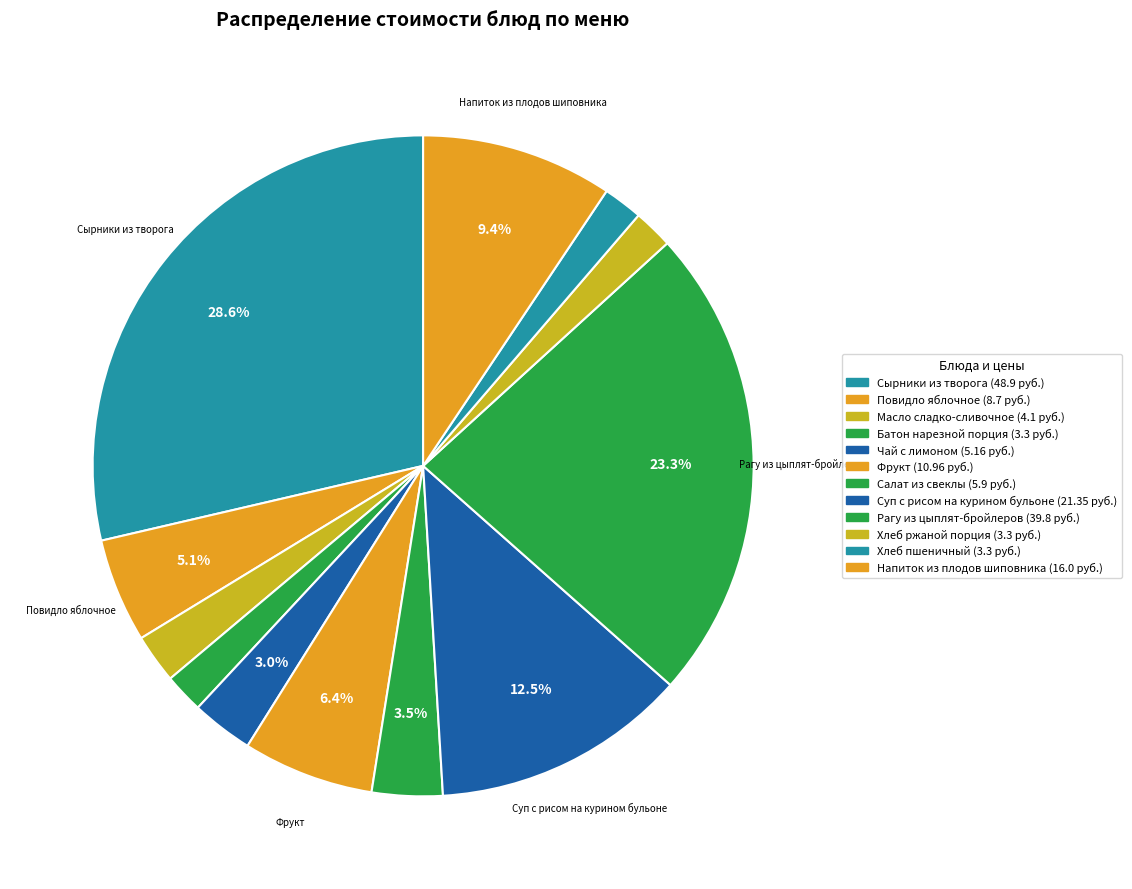

How many slices are in this pie chart?

12